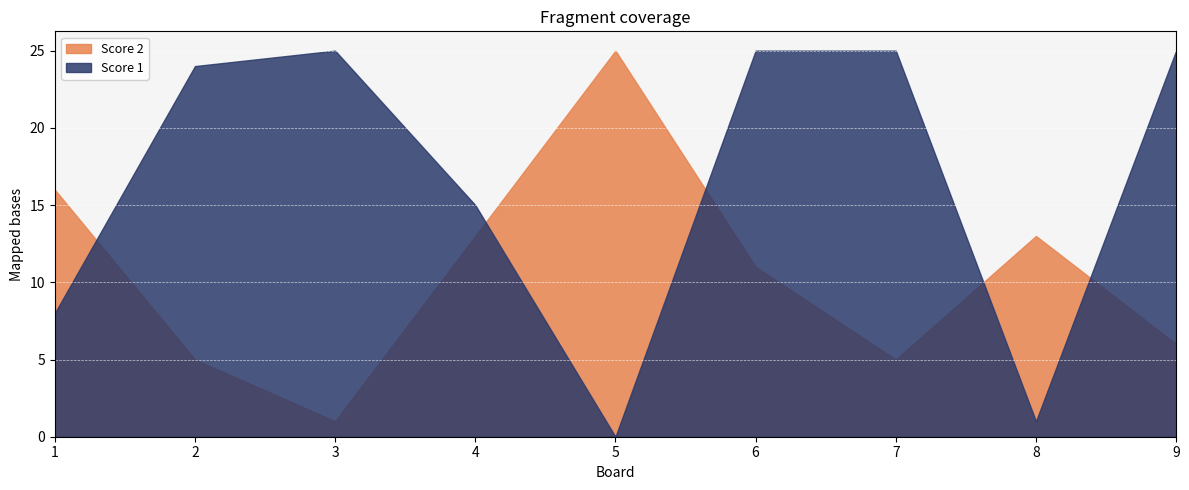

How many values in Score 1 are above zero?

8